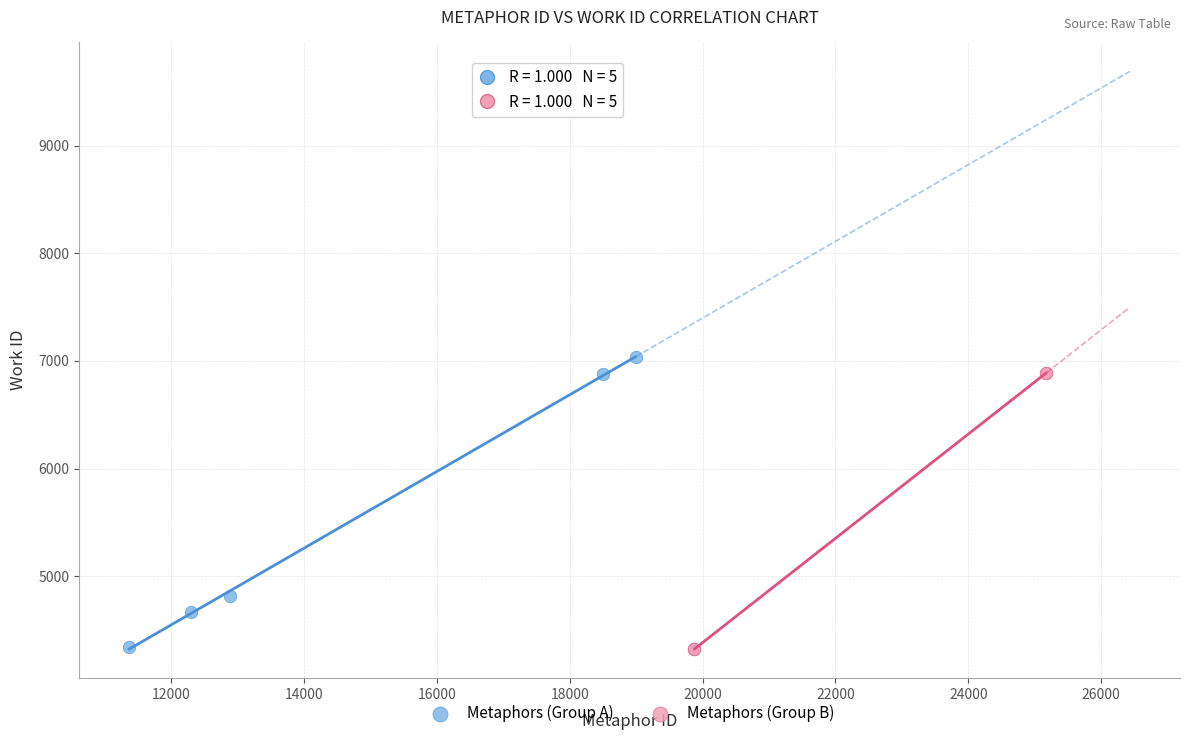

Which series contains the highest Y value?

Metaphors (Group A)